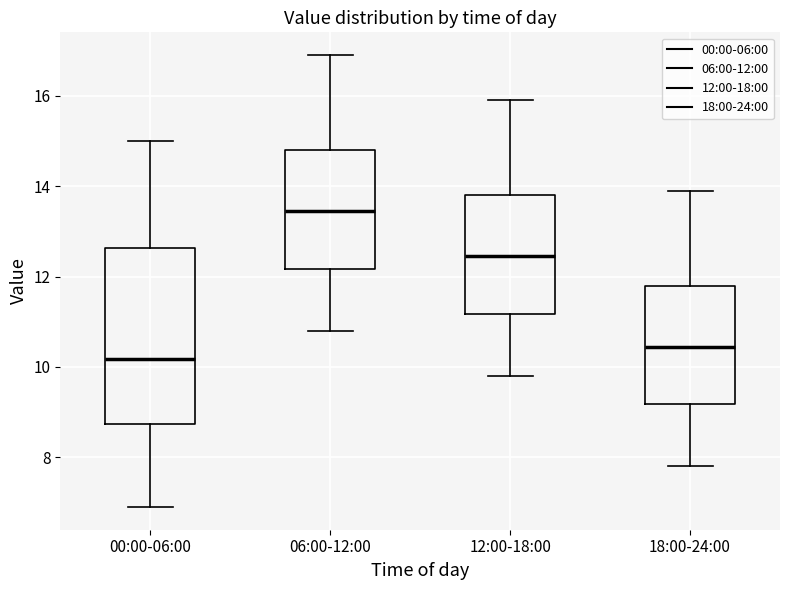

Reading left to right, transcribe this box plot: for each box, give where its median line is, the range the box spans, and where its two whiskers end, as read against the y-axis. The values are not printed on the chart, so give them approximately, as read against the axis.

00:00-06:00: median 10.2, box 8.8 to 12.6, whiskers 7.0 to 15.0
06:00-12:00: median 13.4, box 12.2 to 14.8, whiskers 10.8 to 17.0
12:00-18:00: median 12.4, box 11.2 to 13.8, whiskers 9.8 to 16.0
18:00-24:00: median 10.4, box 9.2 to 11.8, whiskers 7.8 to 14.0